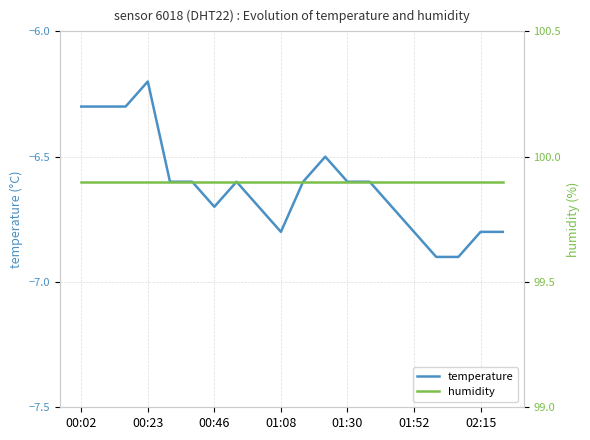

At how many categories does at least one series exceed 32?

20